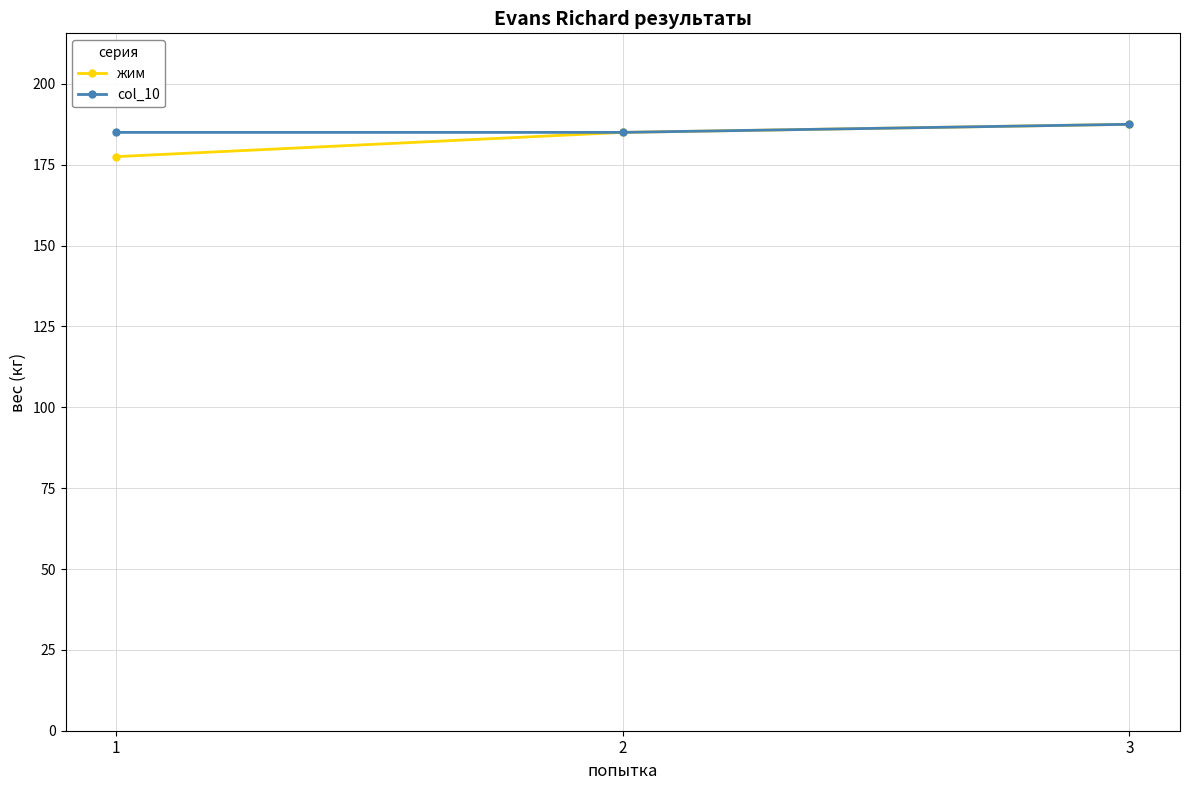

The value of жим at 2 is 54.1. True or false?

False